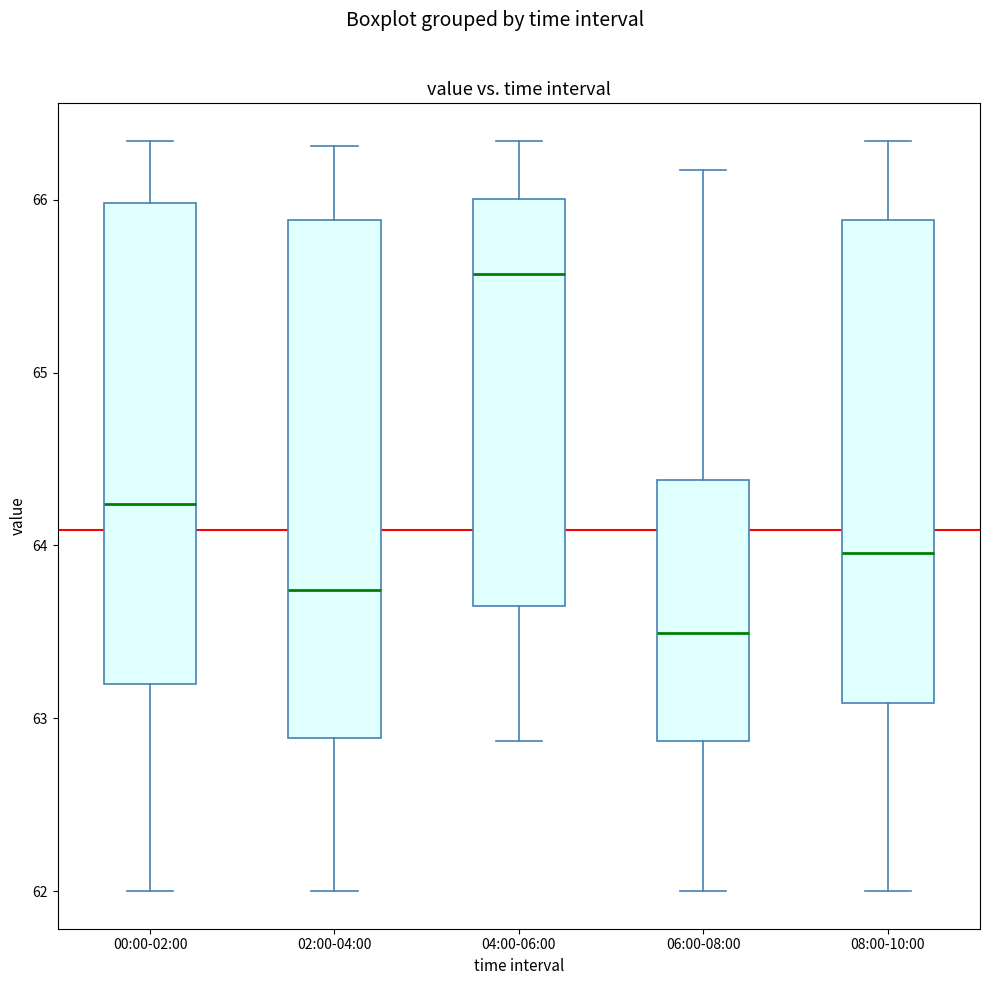

Comparing the boxes themselves (not the whiskers), which one is the tallest?

02:00-04:00